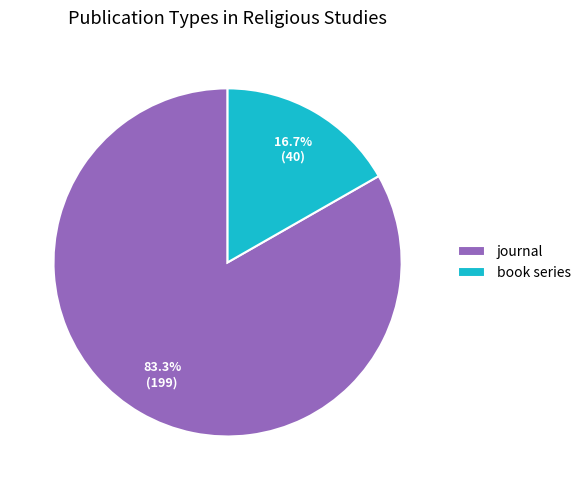

To the nearest percent, what is the difference between the journal and book series slice percentages?

67%